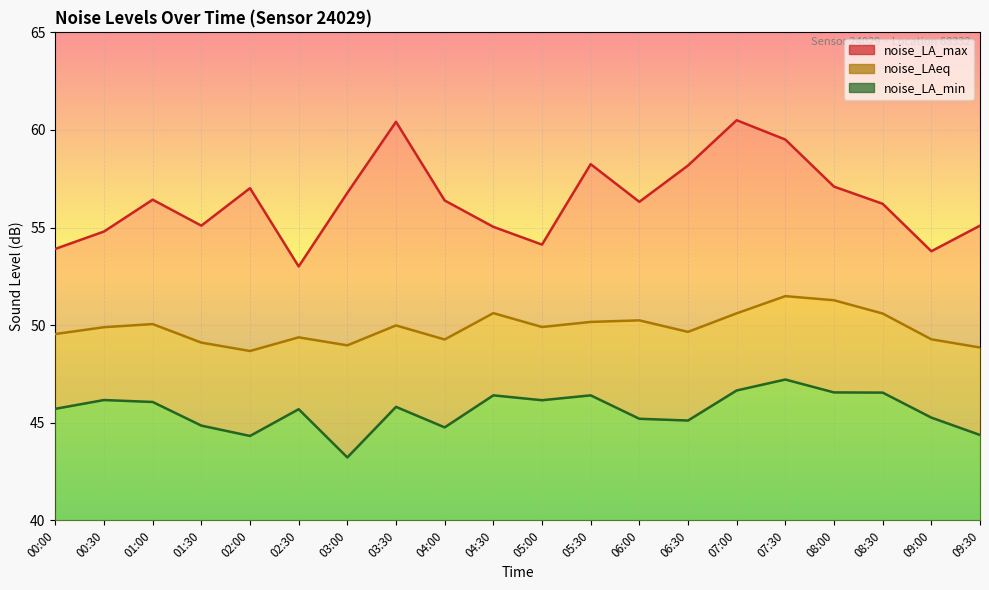

Which series has the largest range (max minus min)?

noise_LA_max